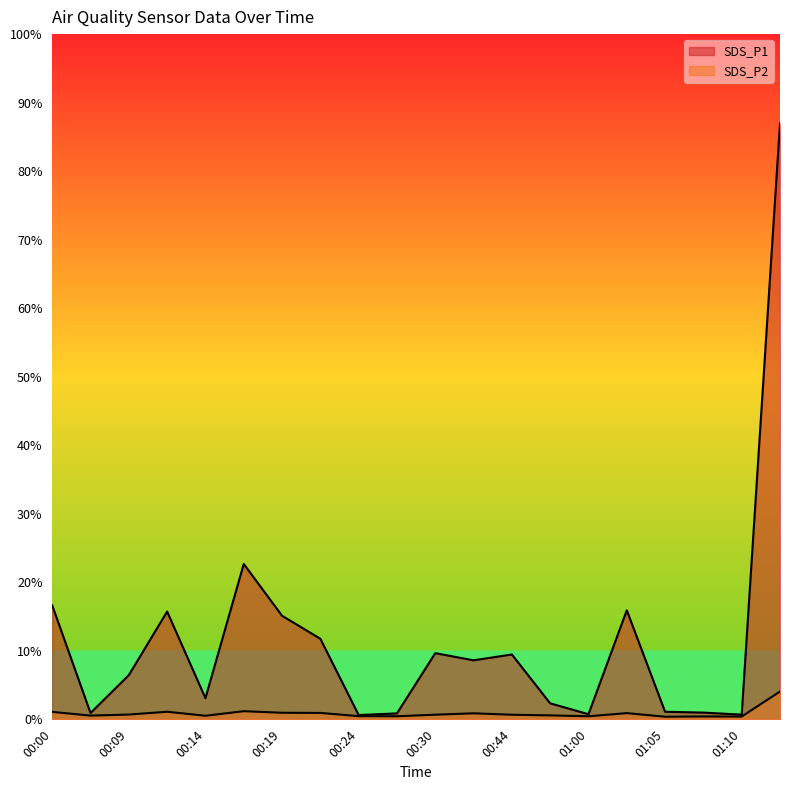

What are all the series names shown in the legend?

SDS_P1, SDS_P2